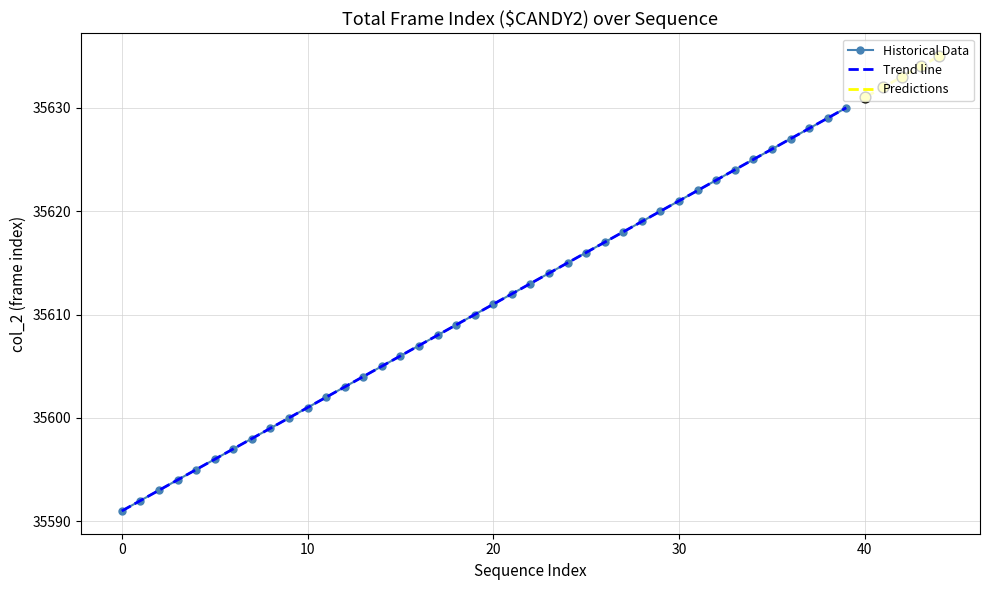

What is the change in value from 19 to 38?

+19